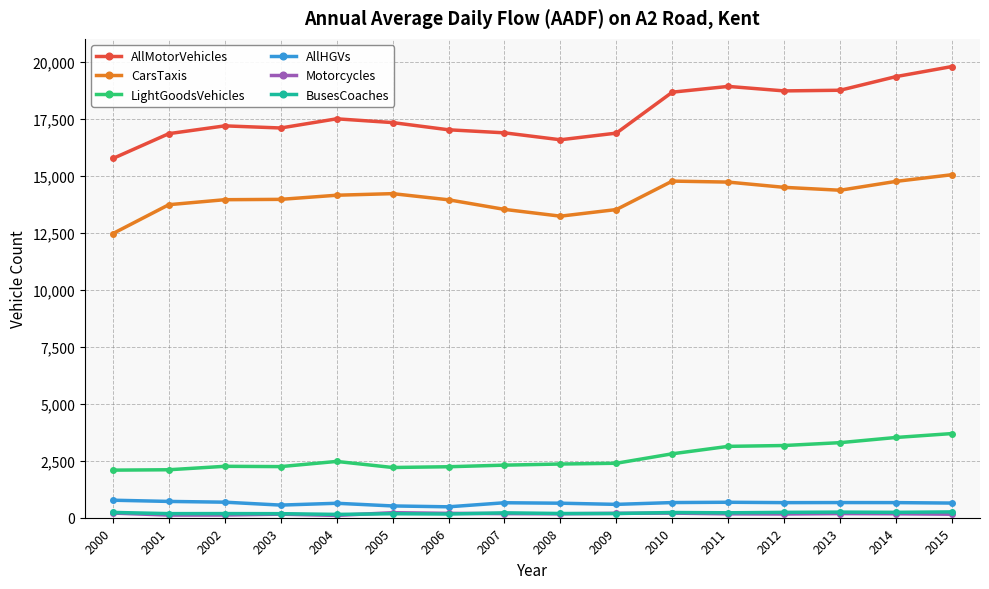

Where does the AllHGVs series first go above 662?

2000